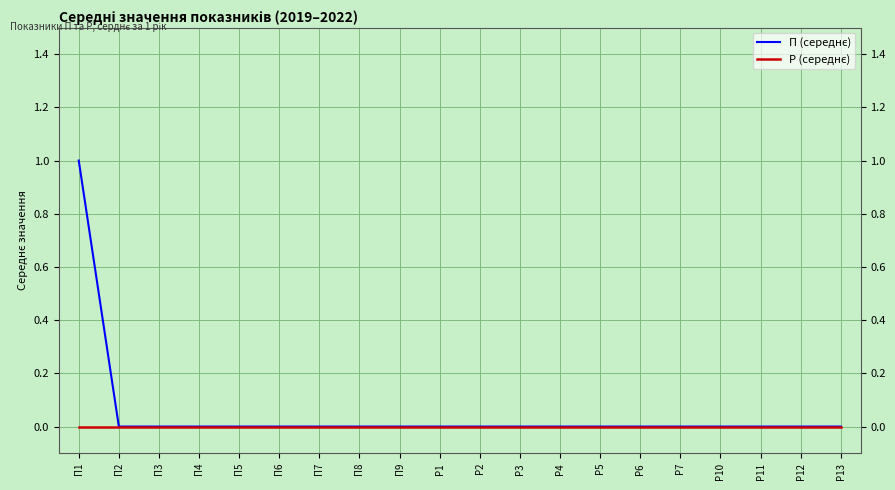

What position from the right is П8?

13